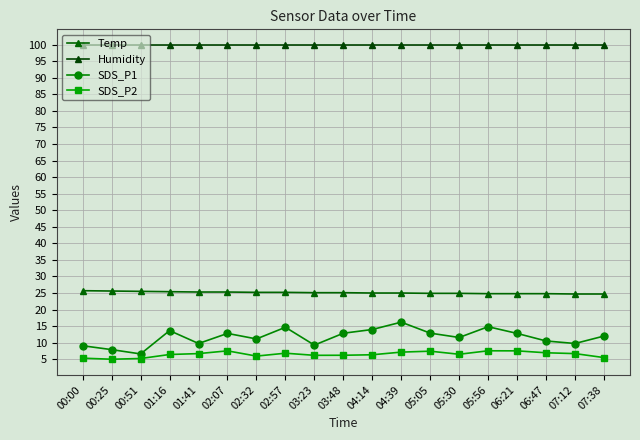

Reading right to left, what are all the values shown in this chart?

Temp: 24.7	24.7	24.8	24.8	24.8	24.9	24.9	25.0	25.0	25.1	25.1	25.2	25.2	25.3	25.3	25.4	25.5	25.6	25.7
Humidity: 99.9	99.9	99.9	99.9	99.9	99.9	99.9	99.9	99.9	99.9	99.9	99.9	99.9	99.9	99.9	99.9	99.9	99.9	99.9
SDS_P1: 12.0	9.8	10.5	12.8	14.8	11.6	12.9	16.2	14.0	12.8	9.3	14.7	11.1	12.8	9.8	13.7	6.6	7.9	9.1
SDS_P2: 5.5	6.7	7.0	7.5	7.5	6.5	7.4	7.2	6.3	6.2	6.2	6.8	6.0	7.5	6.7	6.4	5.2	5.0	5.3